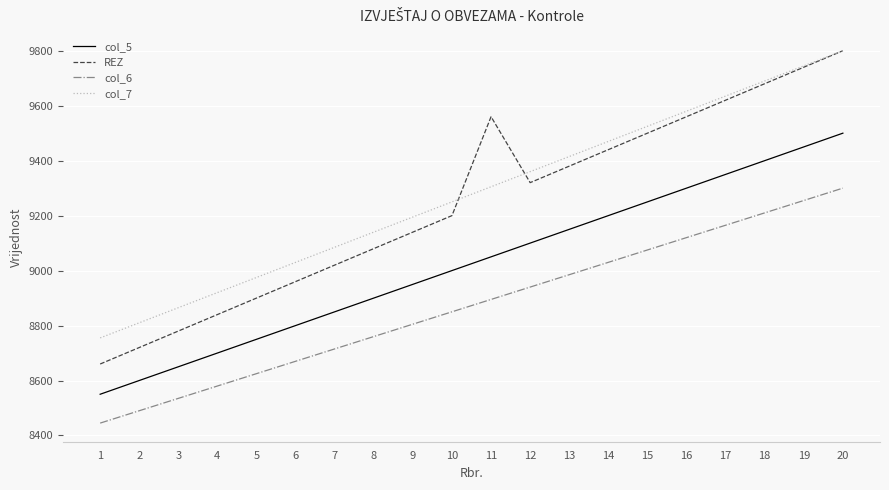

What is the maximum value for col_5?

9500